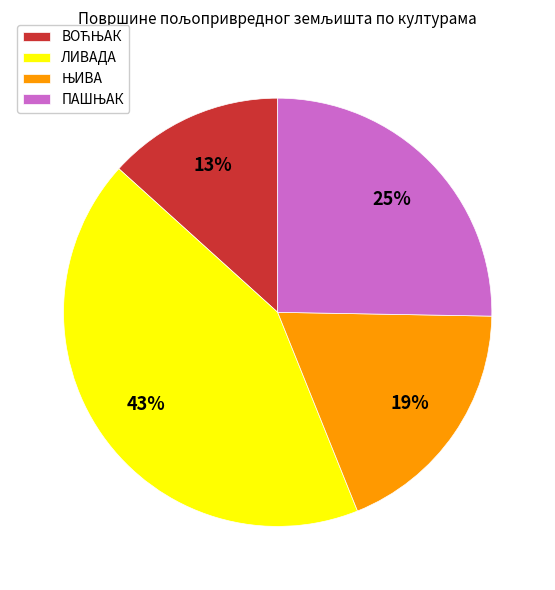

Which slice is the largest?

ЛИВАДА